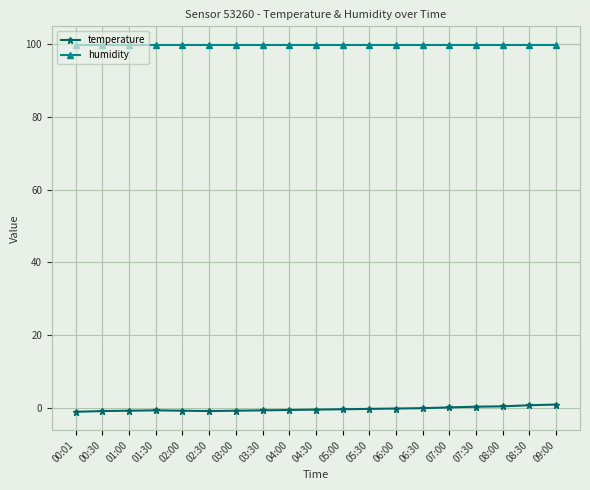

What is the greatest value displayed?

99.9